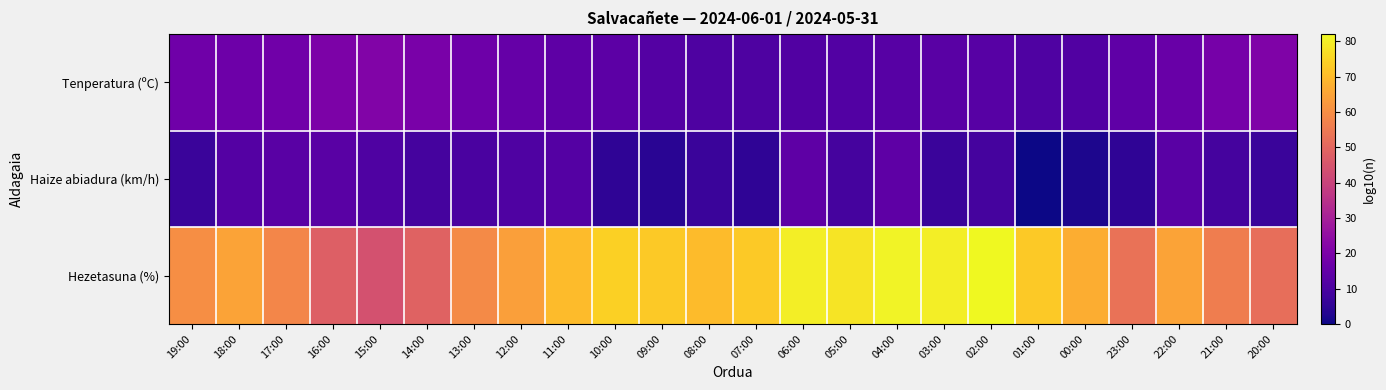

Reading left to right, extract all data points from this chart.

Tenperatura (ºC): 19:00=17.5	18:00=17.0	17:00=17.7	16:00=20.2	15:00=21.2	14:00=19.6	13:00=17.2	12:00=15.4	11:00=13.8	10:00=13.6	09:00=11.9	08:00=10.8	07:00=10.7	06:00=11.5	05:00=11.7	04:00=12.5	03:00=13.0	02:00=12.6	01:00=10.9	00:00=11.5	23:00=14.3	22:00=16.3	21:00=19.0	20:00=21.1
Haize abiadura (km/h): 19:00=7.0	18:00=12.0	17:00=13.0	16:00=13.0	15:00=11.0	14:00=9.0	13:00=10.0	12:00=11.0	11:00=12.0	10:00=5.0	09:00=4.0	08:00=7.0	07:00=5.0	06:00=14.0	05:00=9.0	04:00=14.0	03:00=7.0	02:00=9.0	01:00=0.0	00:00=2.0	23:00=5.0	22:00=13.0	21:00=9.0	20:00=7.0
Hezetasuna (%): 19:00=60.0	18:00=65.0	17:00=58.0	16:00=48.0	15:00=44.0	14:00=49.0	13:00=59.0	12:00=64.0	11:00=70.0	10:00=74.0	09:00=73.0	08:00=70.0	07:00=73.0	06:00=80.0	05:00=78.0	04:00=81.0	03:00=80.0	02:00=82.0	01:00=73.0	00:00=67.0	23:00=53.0	22:00=65.0	21:00=56.0	20:00=52.0